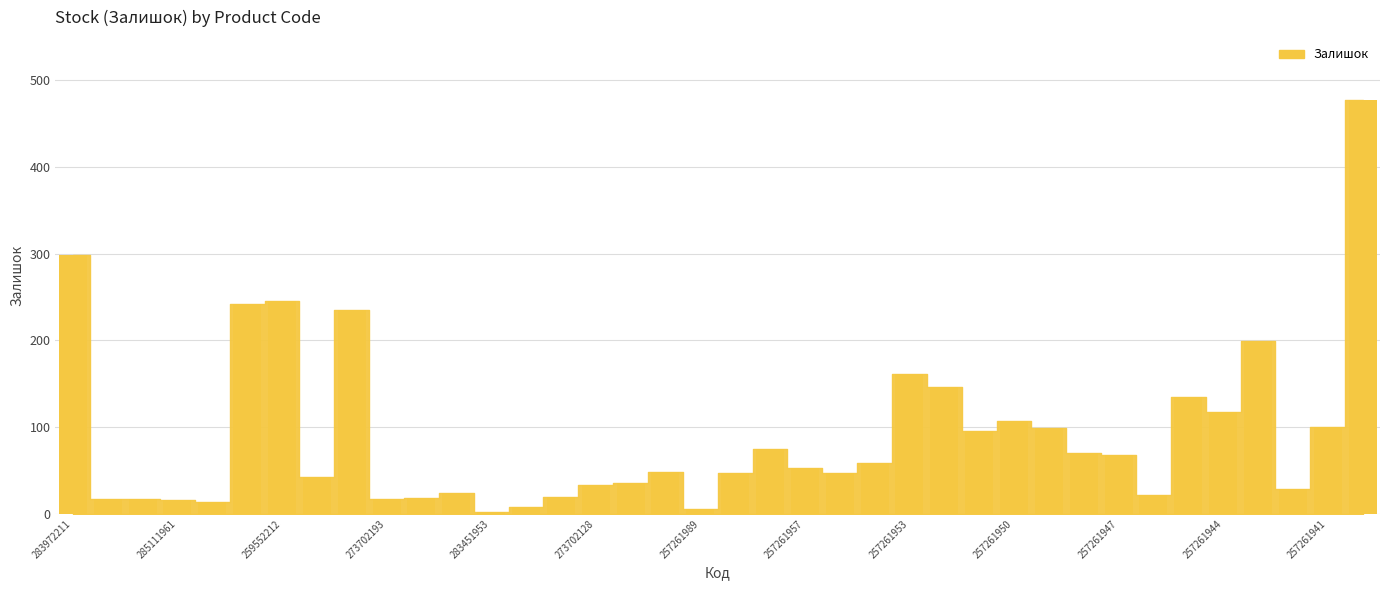

What is the average value?

91